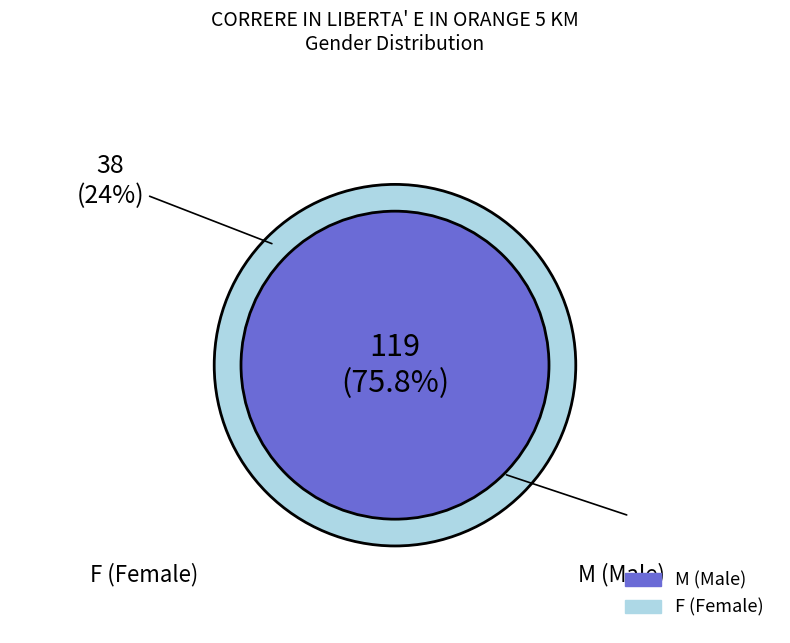

Between M and F, which is larger?

M